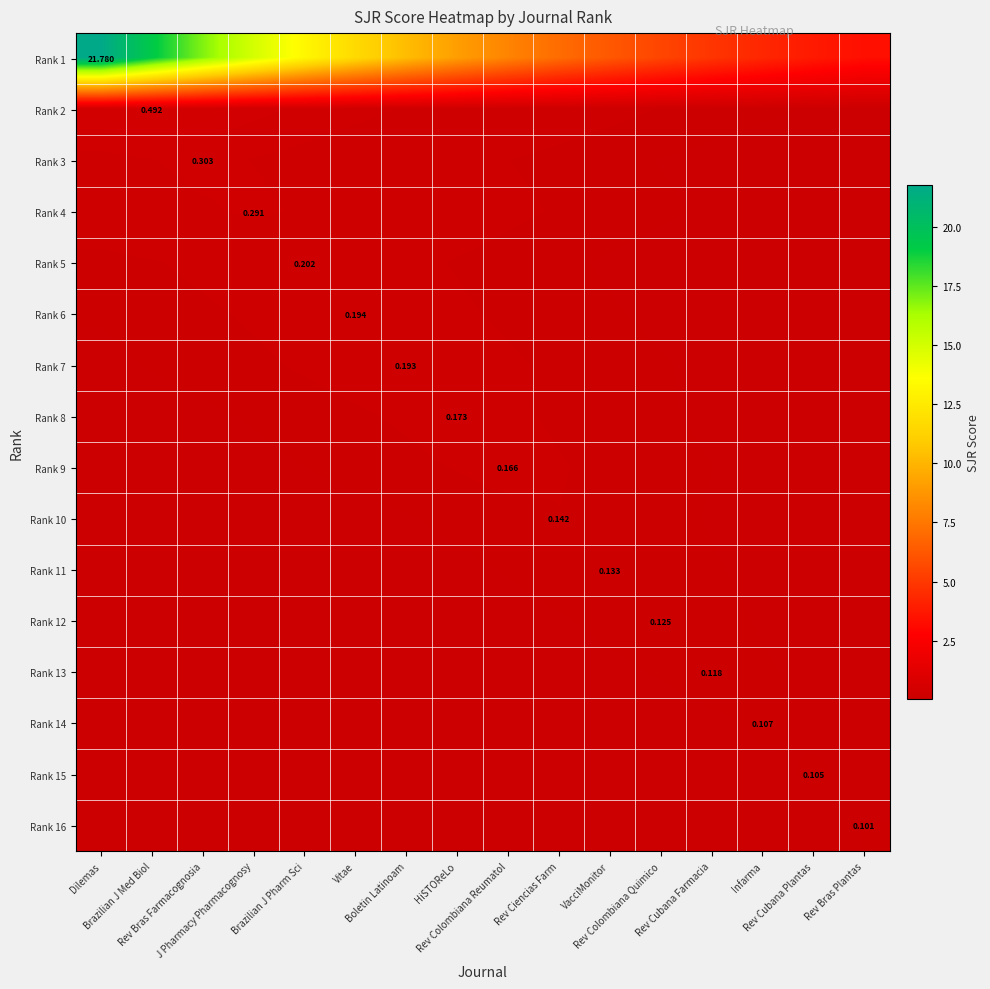

Rank the categories by Rank 1 value from lowest to highest.

Rev Bras Plantas, Rev Cubana Plantas, Infarma, Rev Cubana Farmacia, Rev Colombiana Quimico, VacciMonitor, Rev Ciencias Farm, Rev Colombiana Reumatol, HiSTOReLo, Boletin Latinoam, Vitae, Brazilian J Pharm Sci, J Pharmacy Pharmacognosy, Rev Bras Farmacognosia, Brazilian J Med Biol, Dilemas